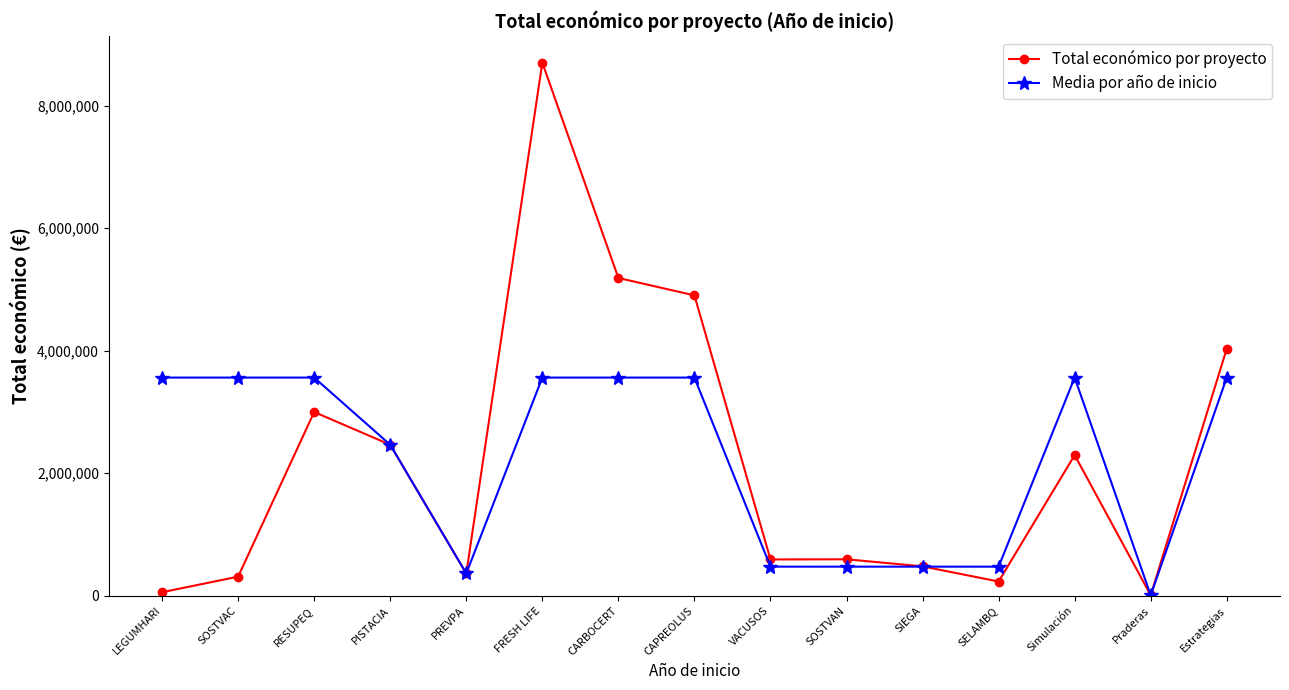

True or false: Media por año de inicio has a value of 474814.8 at SOSTVAN.

True